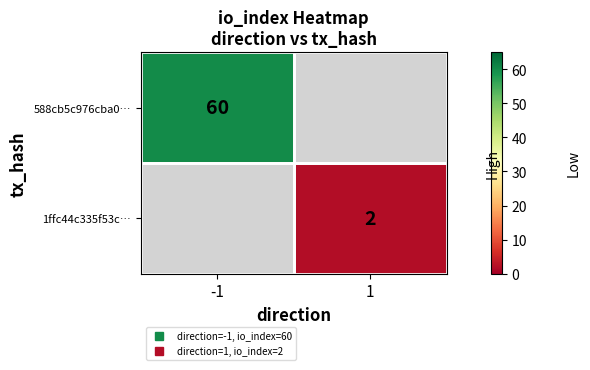

At -1, list the series in order from largest to smallest.

588cb5c976cba0…, 1ffc44c335f53c…